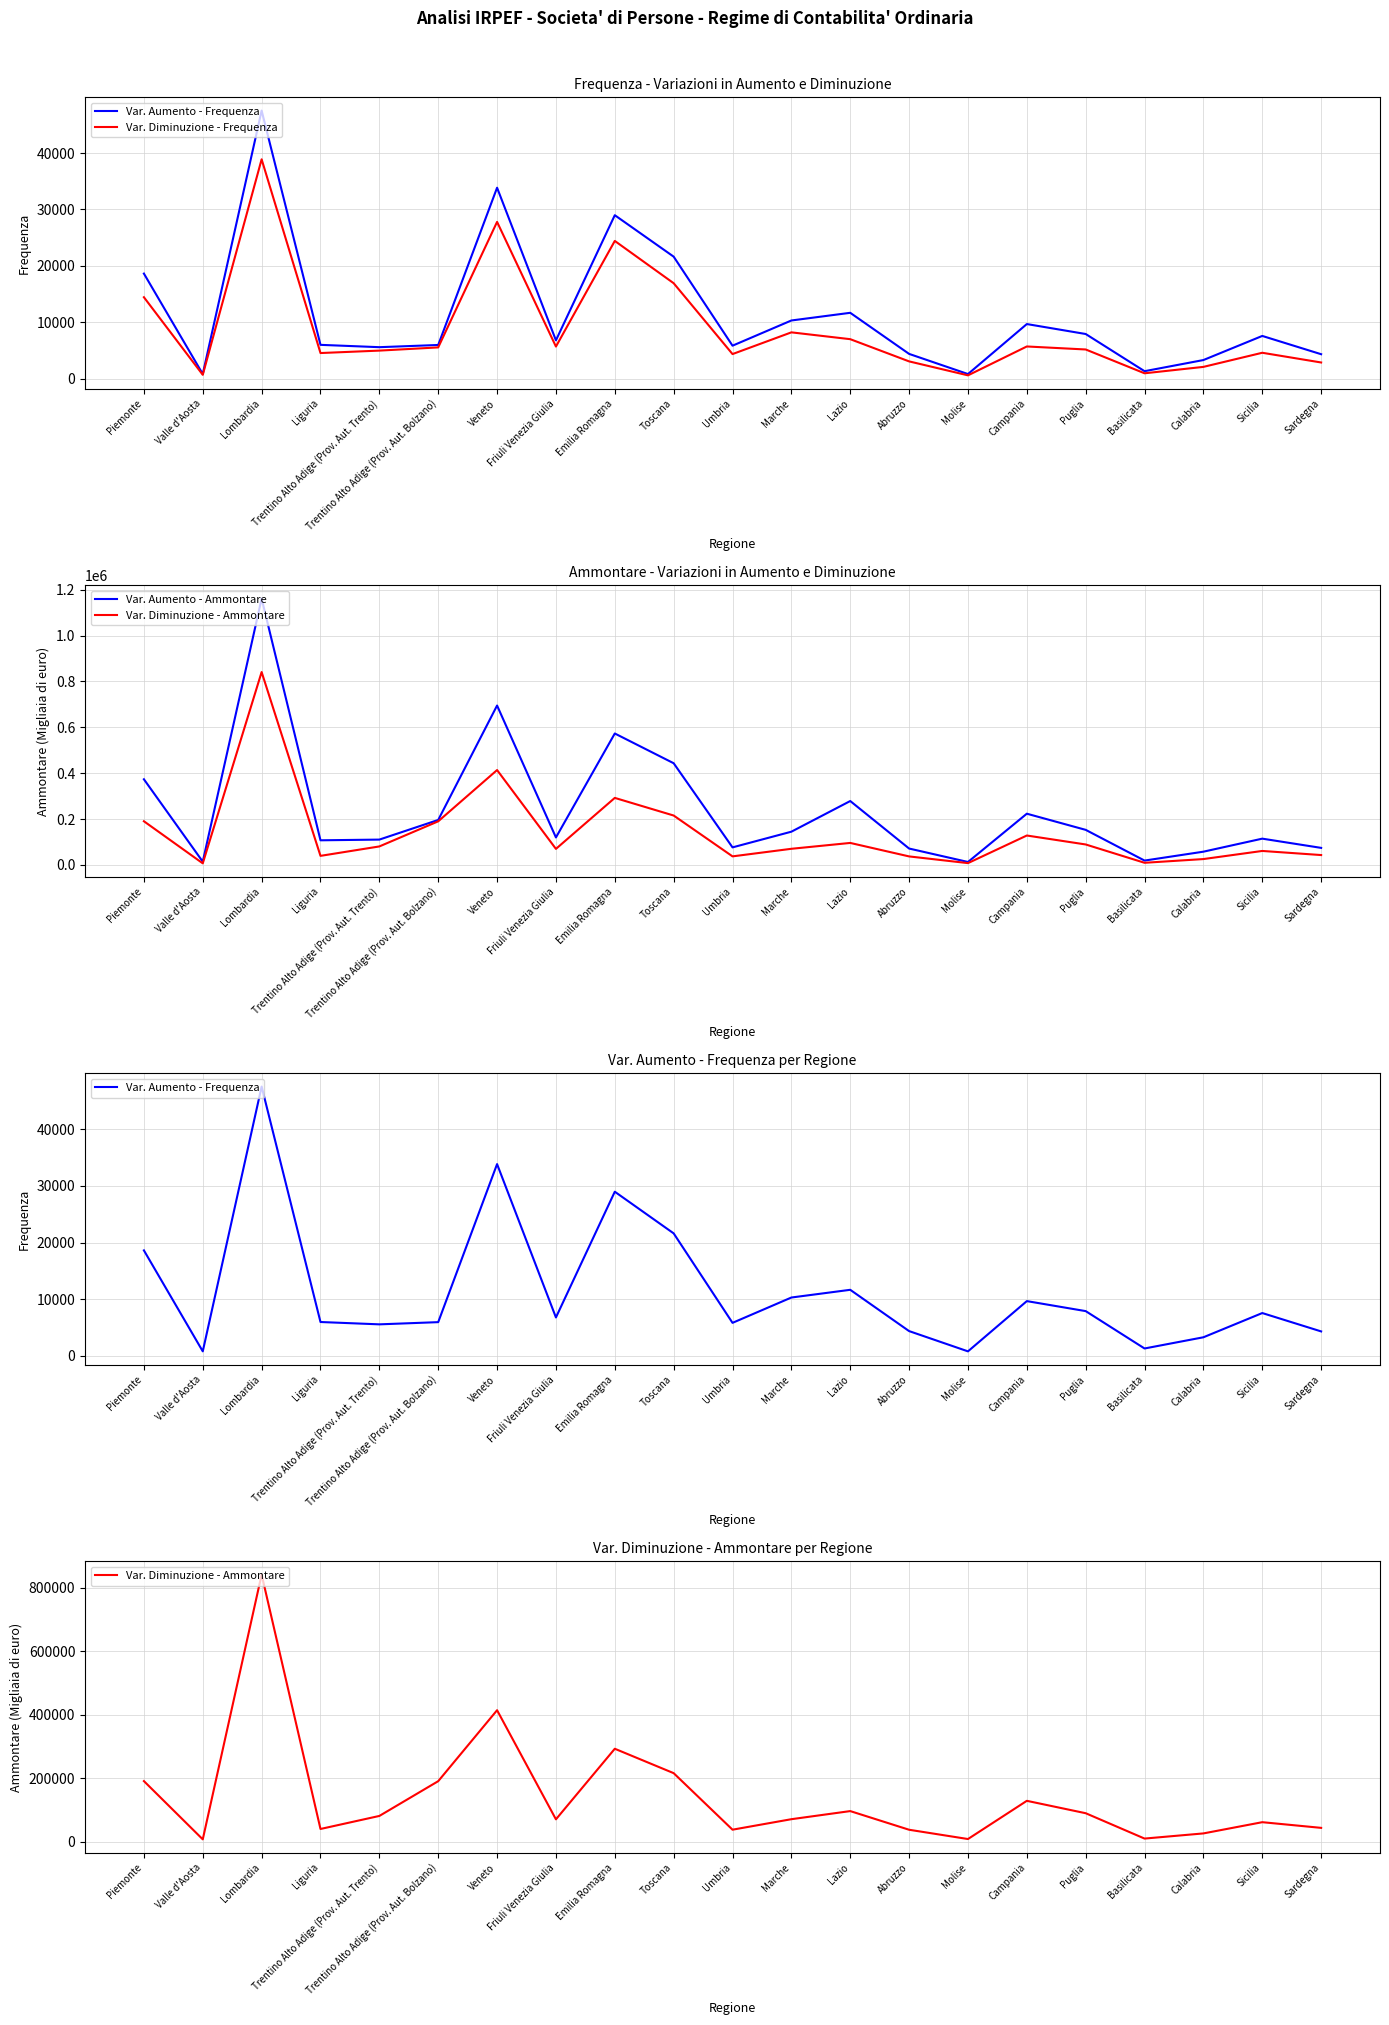

What is the value of the Var. Aumento - Ammontare point at the 2nd from the left?

14302